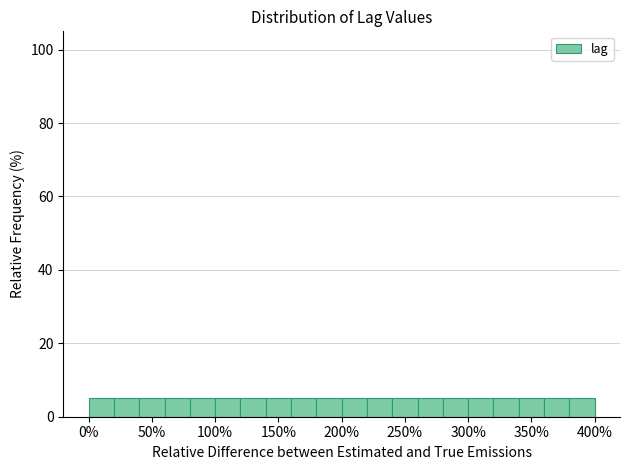

What is the height of the bar covering 360 to 380 on the x-axis? The values are not printed on the chart, so give them approximately, as read against the axis.

4